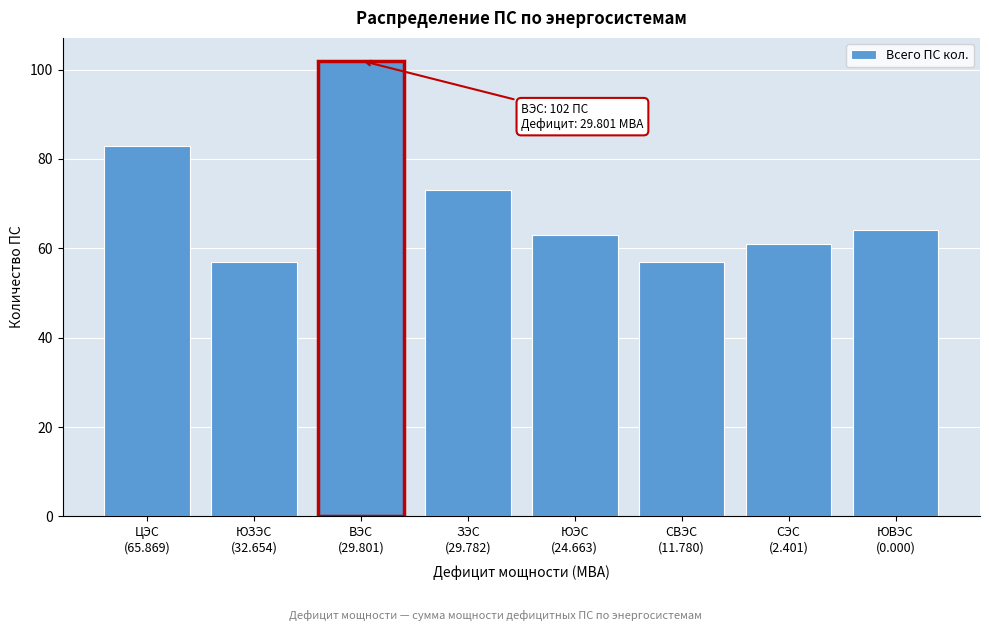

Reading left to right, extract all data points from this chart.

83	57	102	73	63	57	61	64